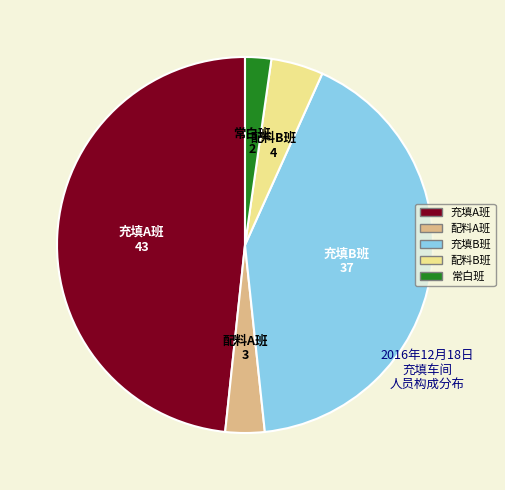

Does 配料B班 account for over 50% of the chart?

No